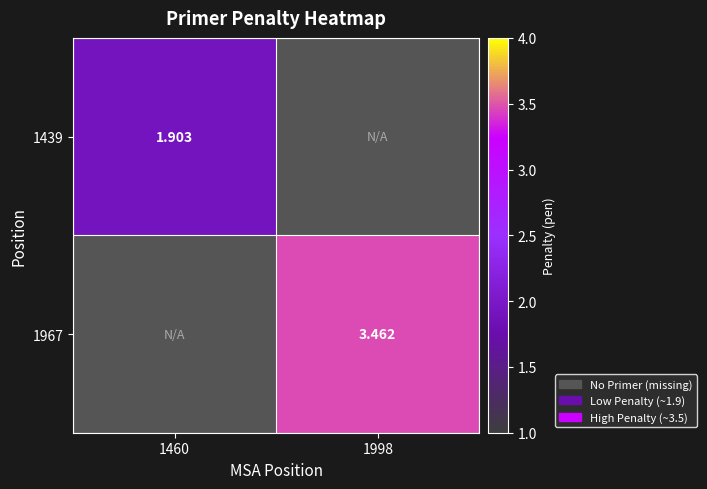

Which has a higher value, 1998 or 1460?

1998